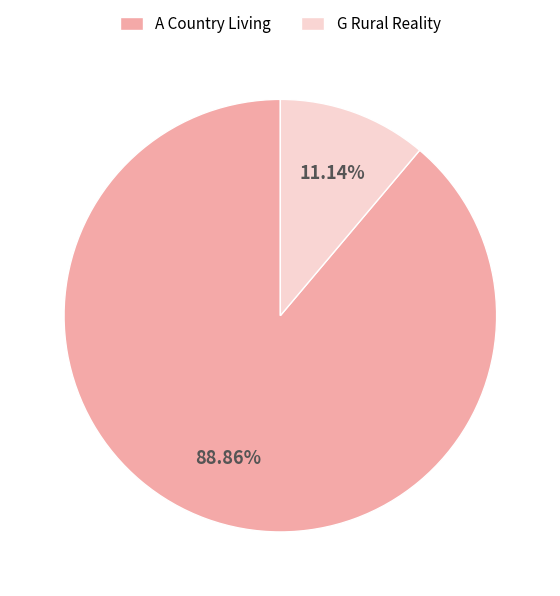

How many slices are in this pie chart?

2